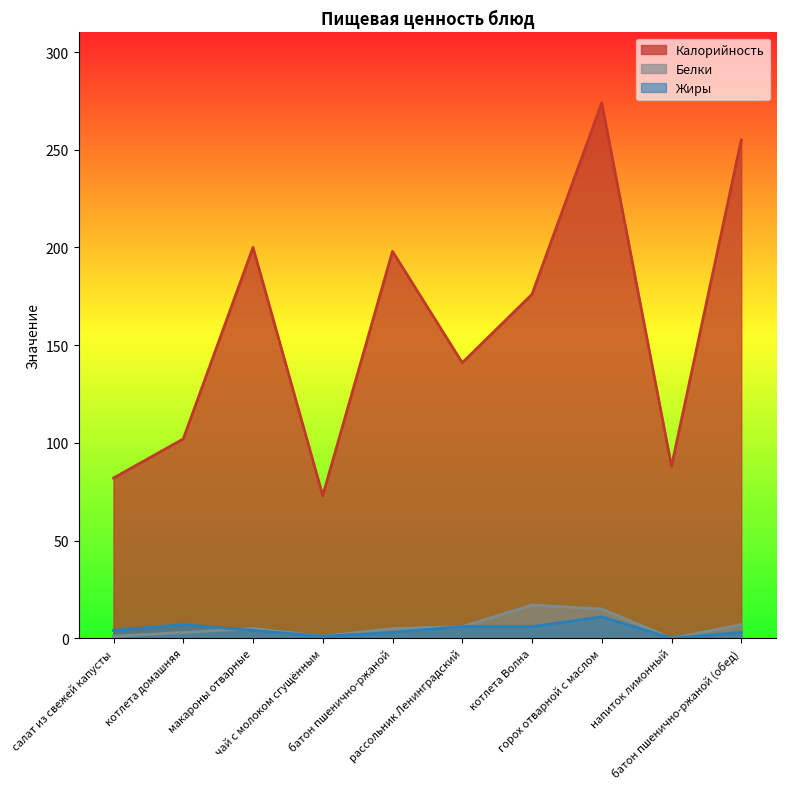

Between чай с молоком сгущённым and рассольник Ленинградский, which is larger?

рассольник Ленинградский